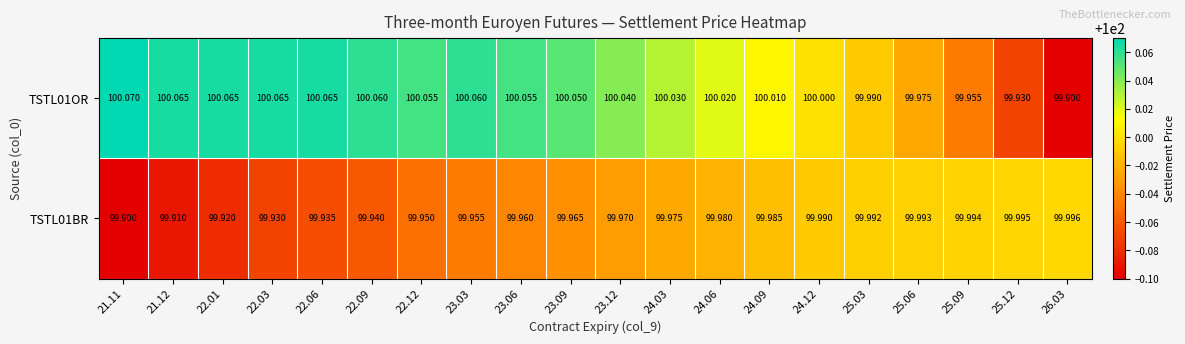

Which label corresponds to the largest value in the chart?

21.11